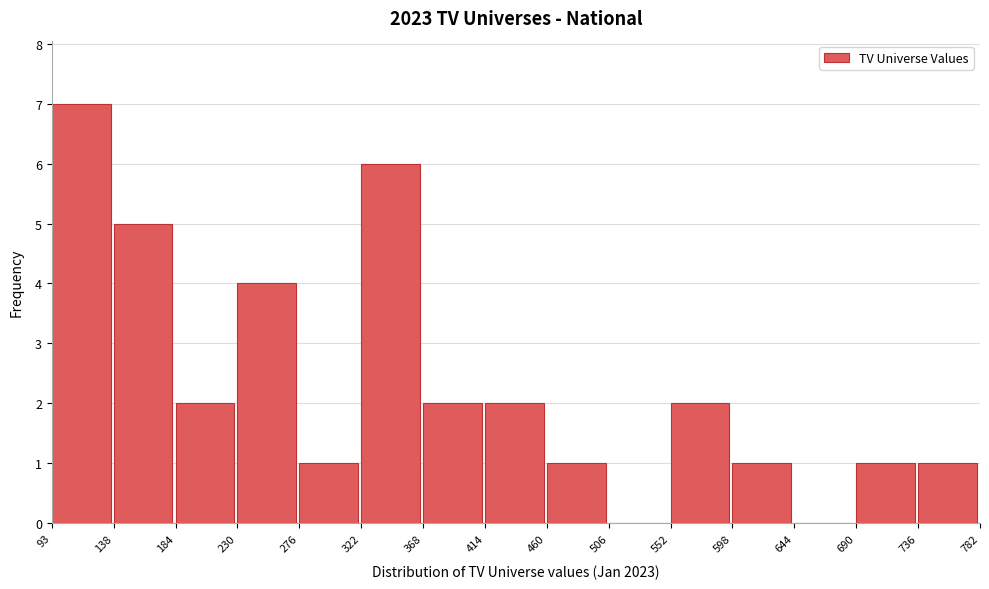

What is the height of the bar covering 368 to 414 on the x-axis? The values are not printed on the chart, so give them approximately, as read against the axis.

2